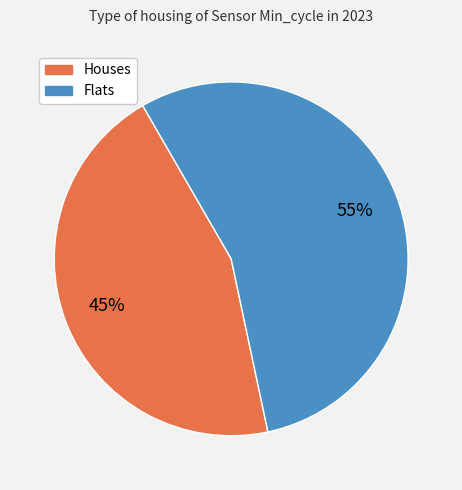

Does any single category account for the majority?

Yes